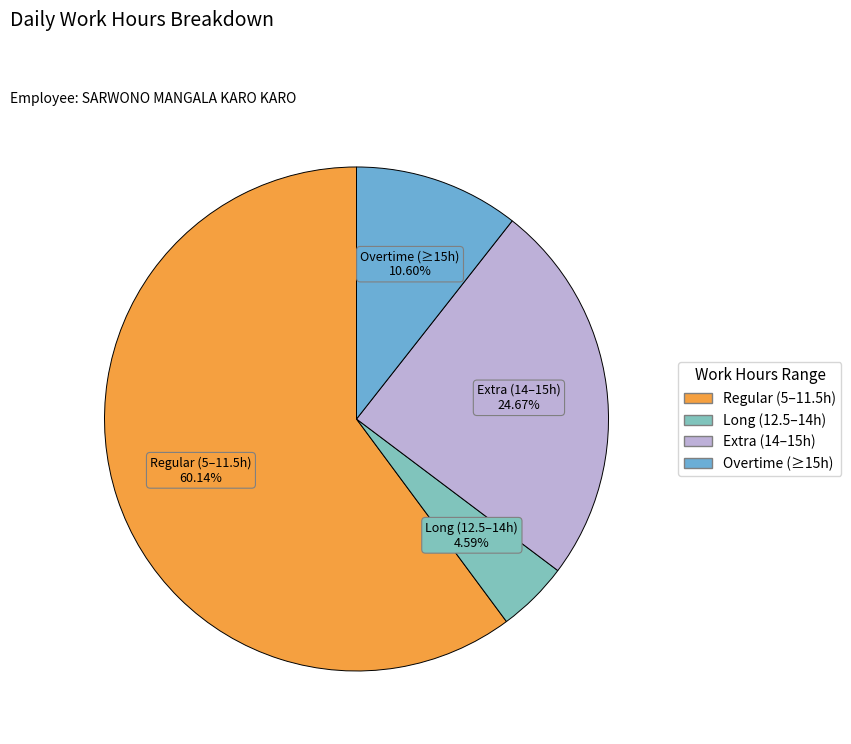

Is there a majority slice in this chart?

Yes